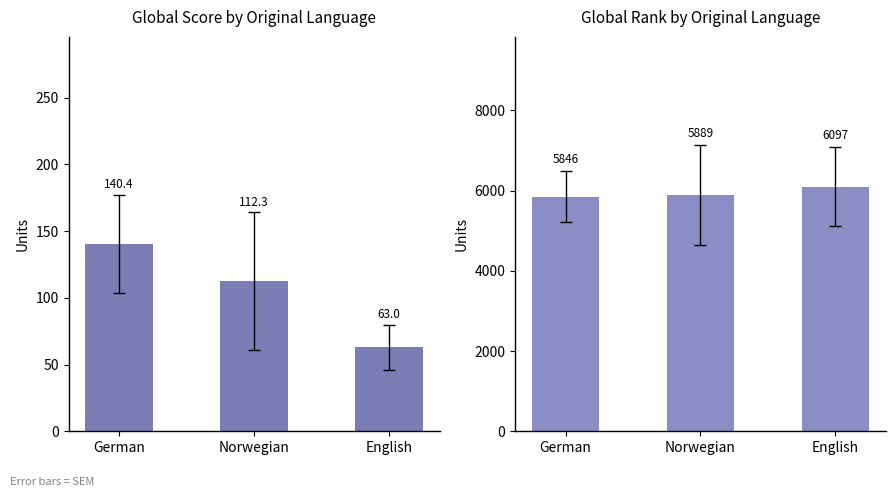

What is the difference between the second highest and minimum values in the Global Rank series?

42.4